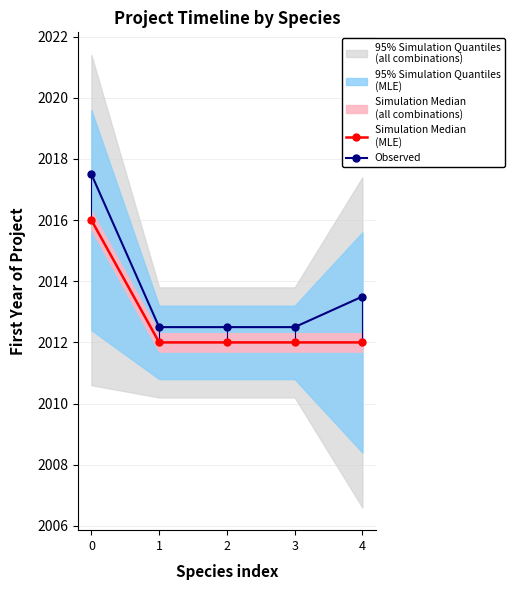

True or false: Simulation Median
(MLE) and Observed cross at least once.

False